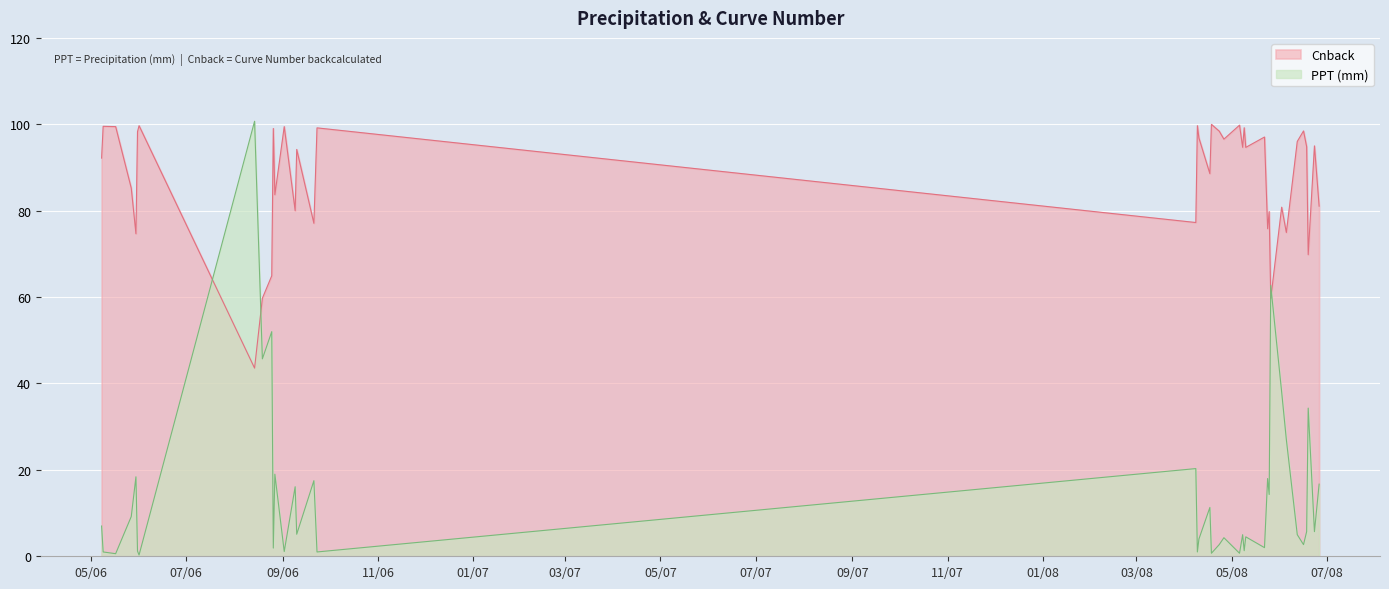

What is the value of the PPT (mm) point at the 15th from the left?

5.1